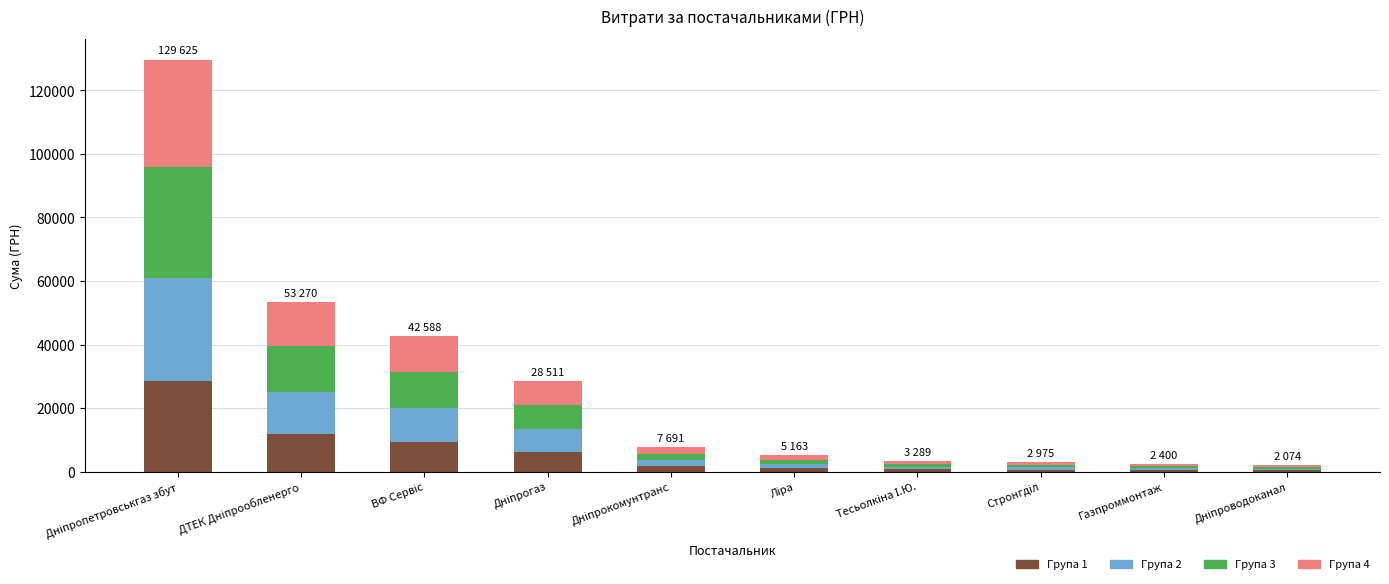

What is the maximum value for Група 1?

28517.7